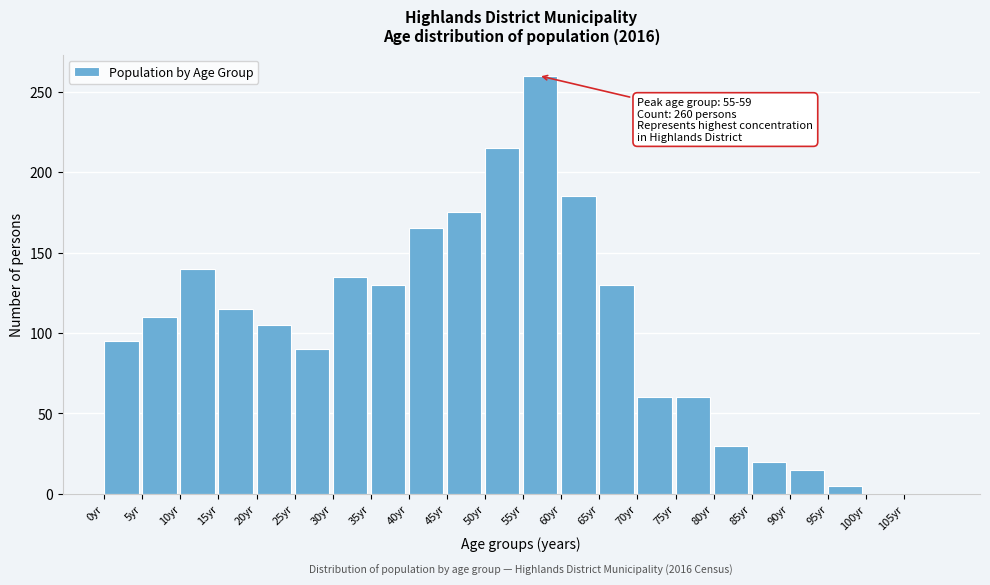

Reading left to right, what are all the values shown in this chart?

0yr=95	5yr=110	10yr=140	15yr=115	20yr=105	25yr=90	30yr=135	35yr=130	40yr=165	45yr=175	50yr=215	55yr=260	60yr=185	65yr=130	70yr=60	75yr=60	80yr=30	85yr=20	90yr=15	95yr=5	100yr=0	105yr=0